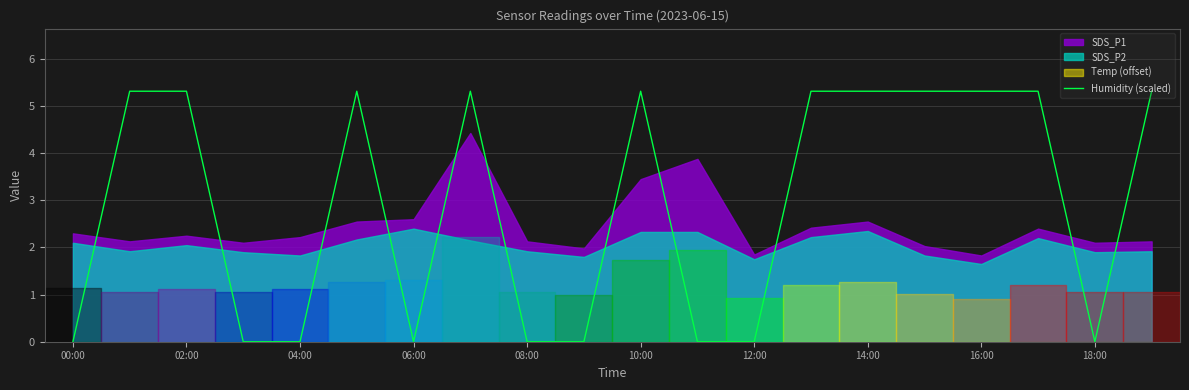

True or false: there are more than 0 points higher than both neighbors.

True